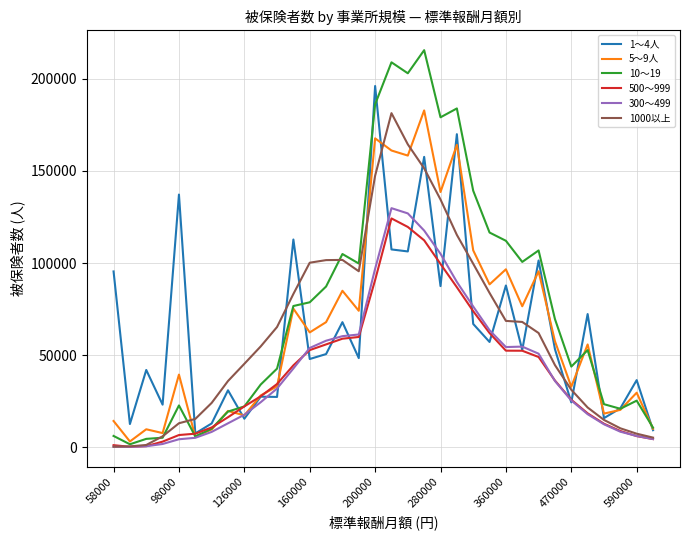

What is the maximum value shown in the chart?

215591